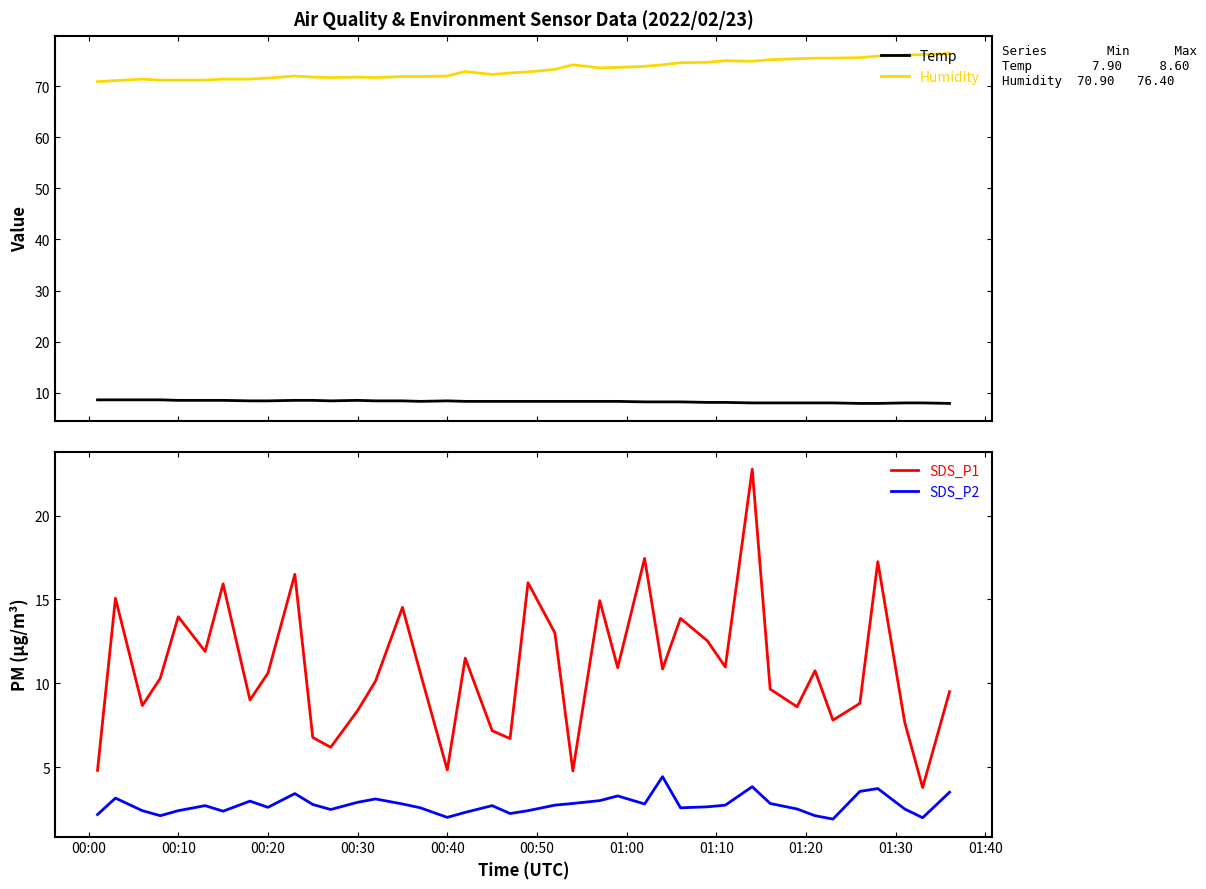

Which series has the largest total across all categories?

Humidity